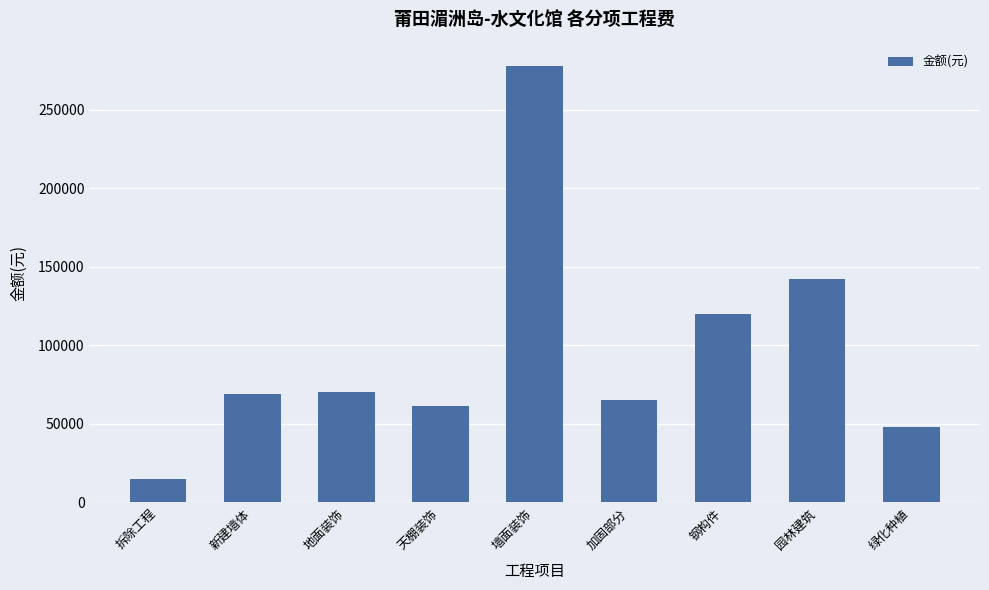

What is the average value?

96554